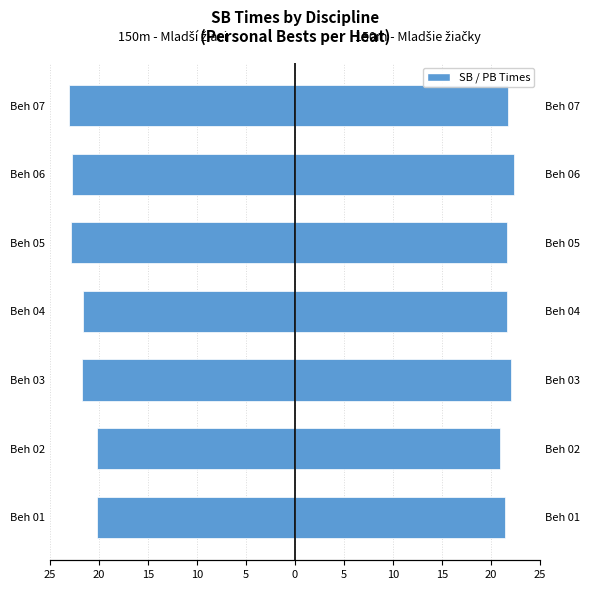

Rank the series by their maximum value, from highest to lowest.

150 m - Mladšie žiačky, 150 m - Mladší žiaci